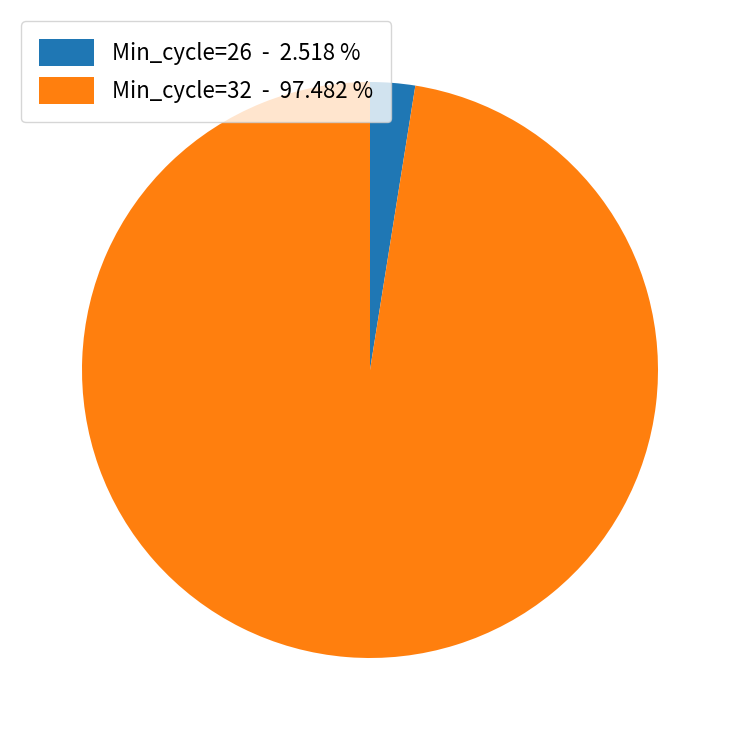

Is the sum of Min_cycle=32 - 97.482 % and Min_cycle=26 - 2.518 % greater than half?

Yes